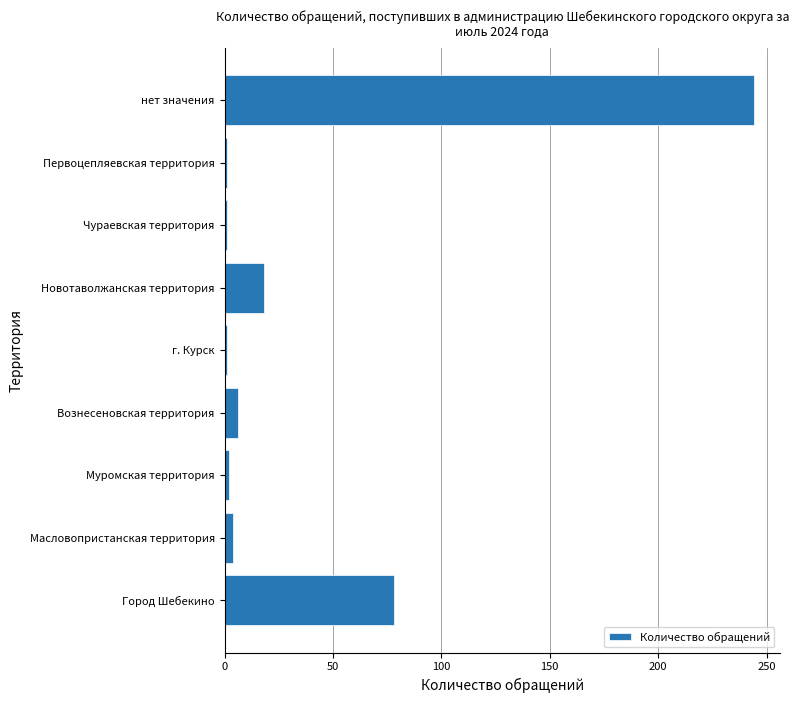

What is the average value?

39